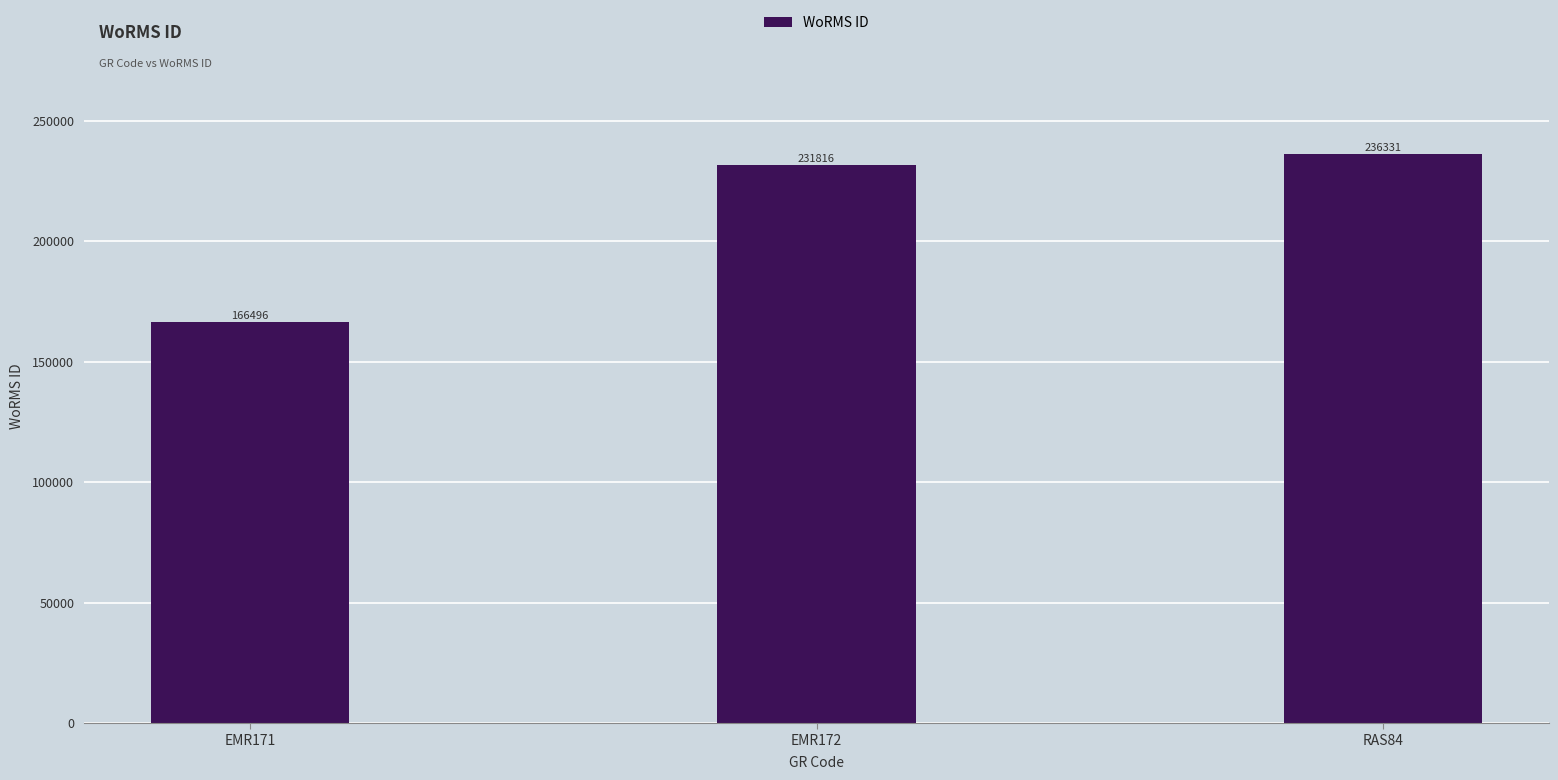

What is the ratio of the value at EMR171 to the value at EMR172?

0.7